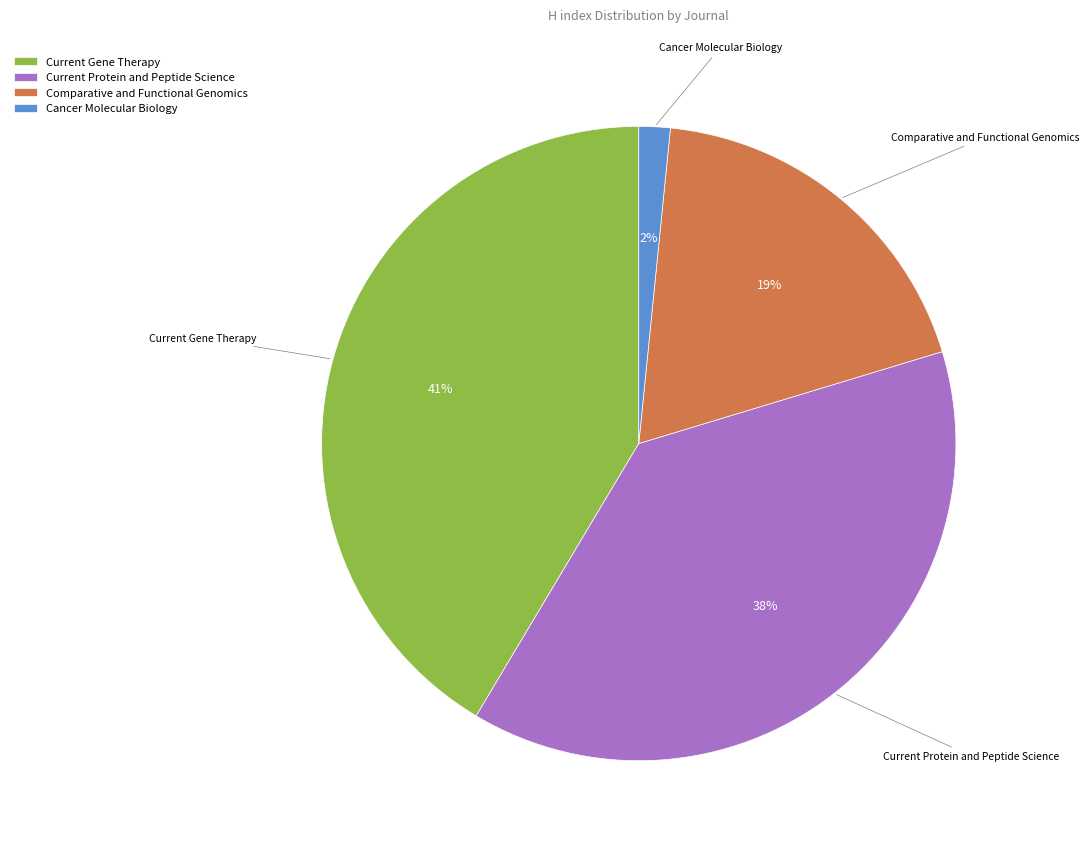

To the nearest percent, what is the average slice percentage?

25%